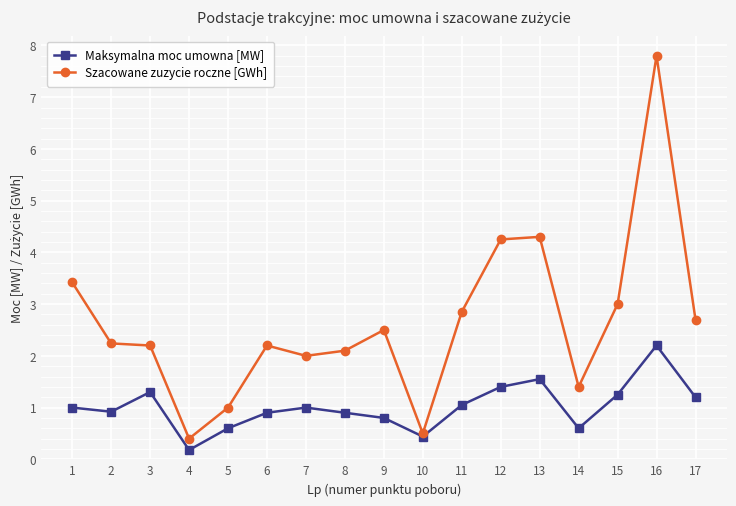

How many series are shown in this chart?

2